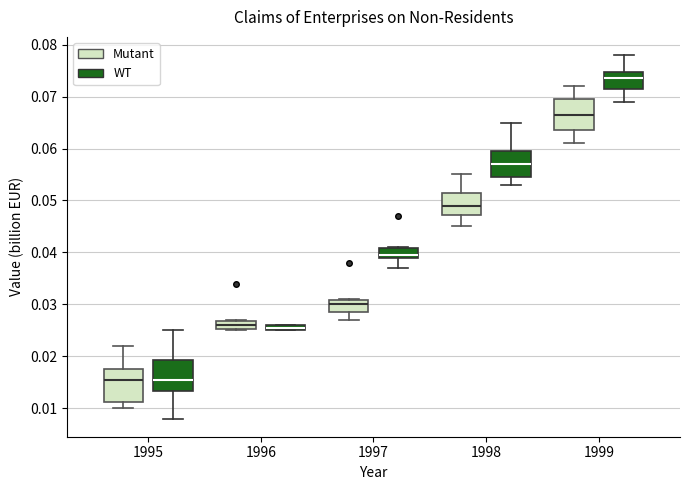

Where does the lower whisker of the box for 1999 (Mutant) end on the y-axis? The values are not printed on the chart, so give them approximately, as read against the axis.

0.061